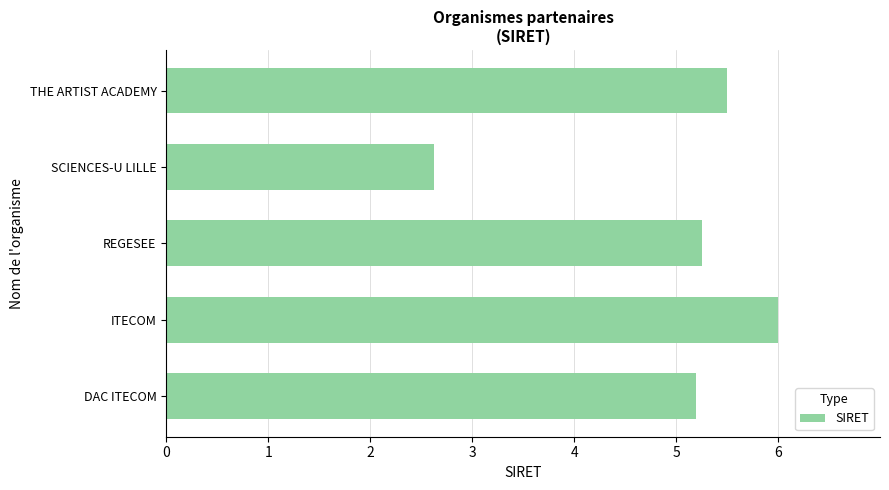

What is the difference between the maximum and minimum values?

3.4